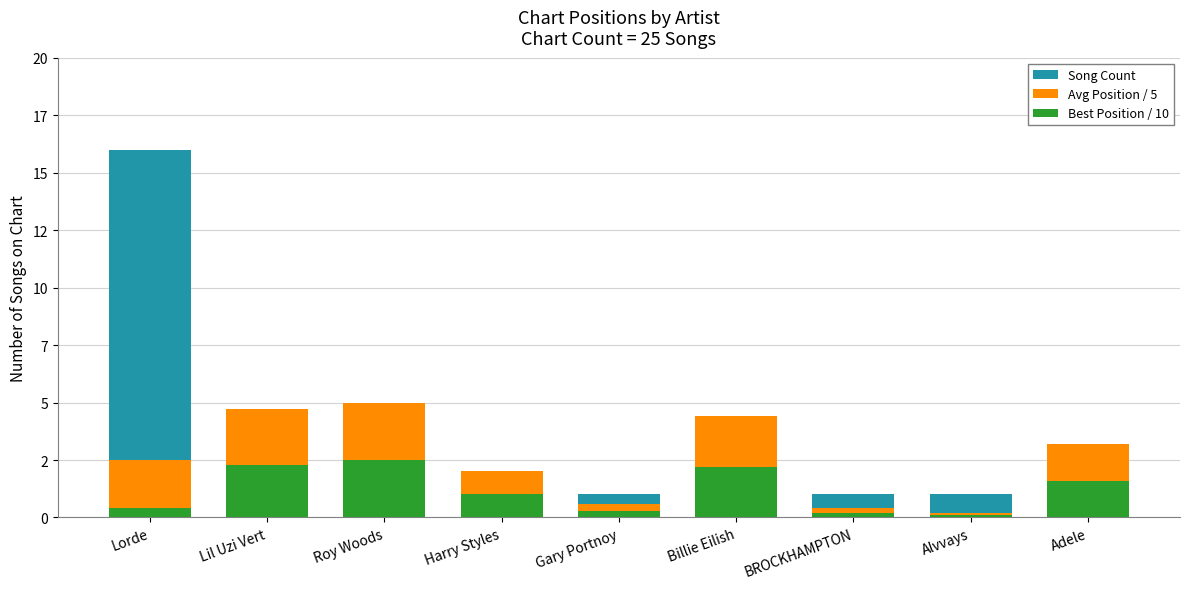

Reading right to left, transcribe all the data shown in this chart.

Song Count: 1.0	1.0	1.0	1.0	1.0	1.0	1.0	2.0	16.0
Avg Position / 5: 3.2	0.2	0.4	4.4	0.6	2.0	5.0	4.7	2.5
Best Position / 10: 1.6	0.1	0.2	2.2	0.3	1.0	2.5	2.3	0.4